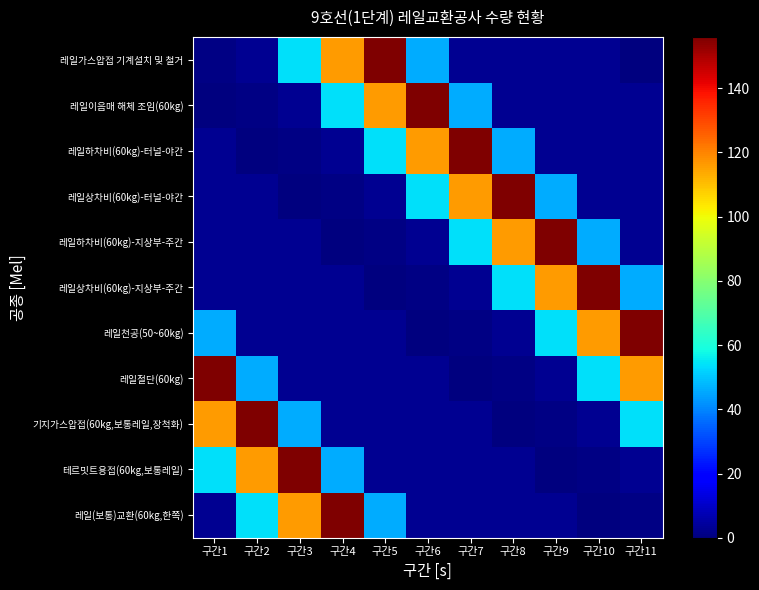

What is the greatest value displayed?

156.0